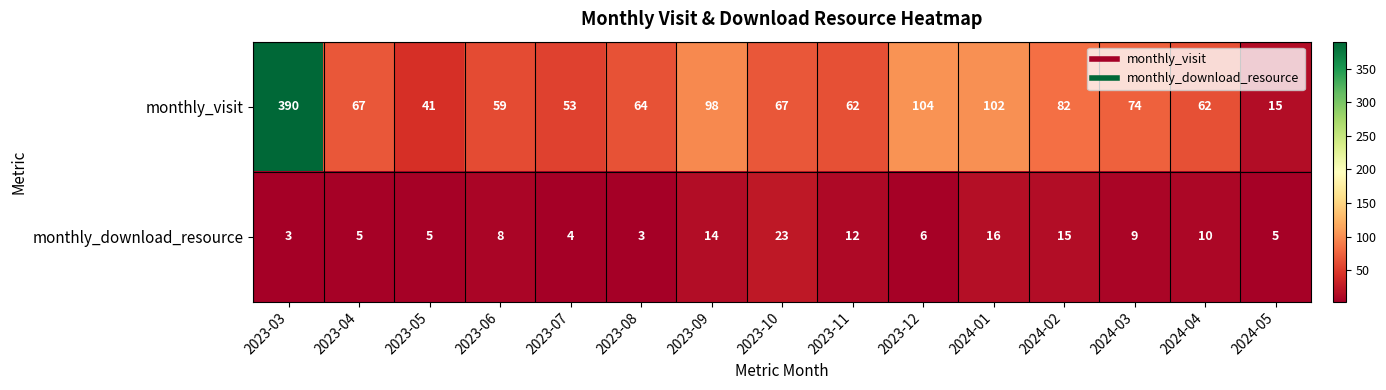

Reading left to right, list all the values displayed in this chart.

monthly_visit: 2023-03=390	2023-04=67	2023-05=41	2023-06=59	2023-07=53	2023-08=64	2023-09=98	2023-10=67	2023-11=62	2023-12=104	2024-01=102	2024-02=82	2024-03=74	2024-04=62	2024-05=15
monthly_download_resource: 2023-03=3	2023-04=5	2023-05=5	2023-06=8	2023-07=4	2023-08=3	2023-09=14	2023-10=23	2023-11=12	2023-12=6	2024-01=16	2024-02=15	2024-03=9	2024-04=10	2024-05=5